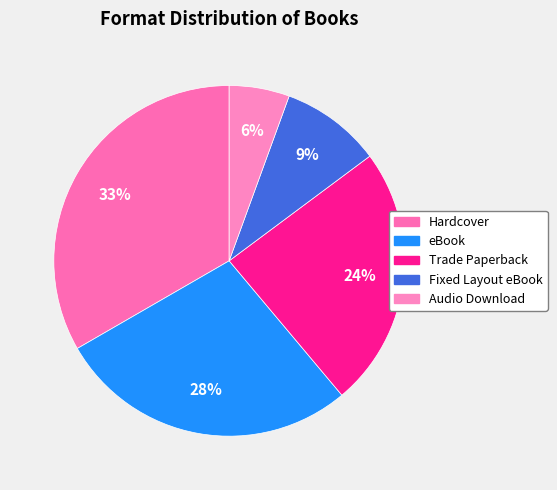

Does Hardcover represent more than half of the total?

No